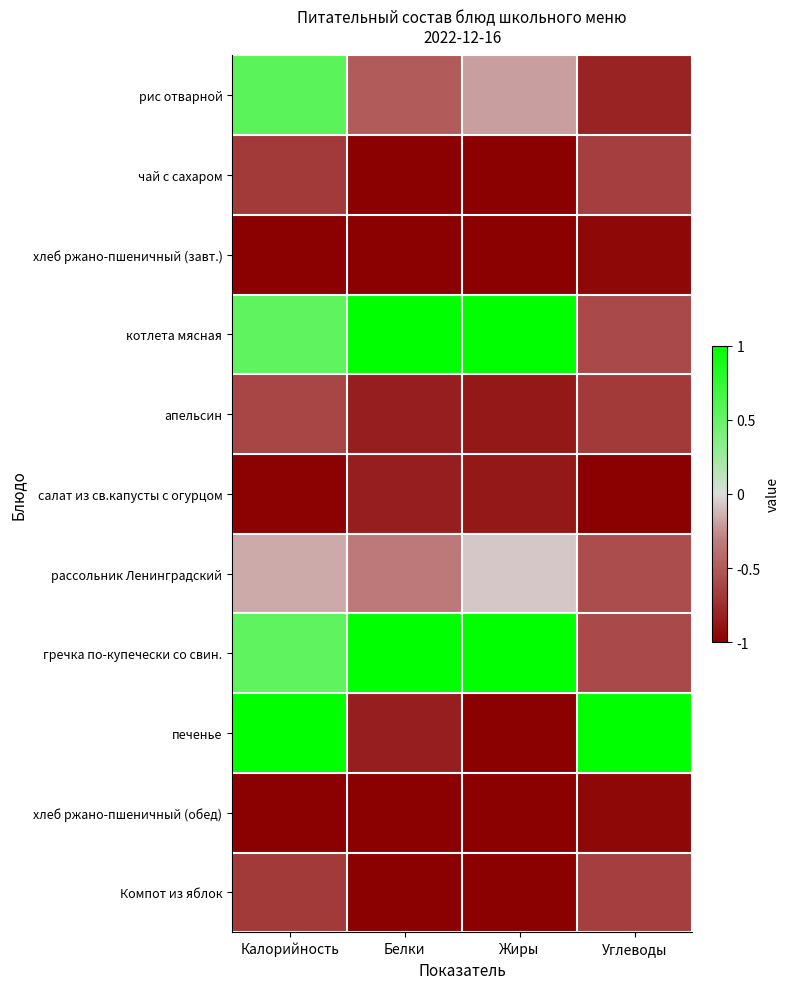

Between Калорийность and Углеводы, which series saw the biggest shift?

рис отварной